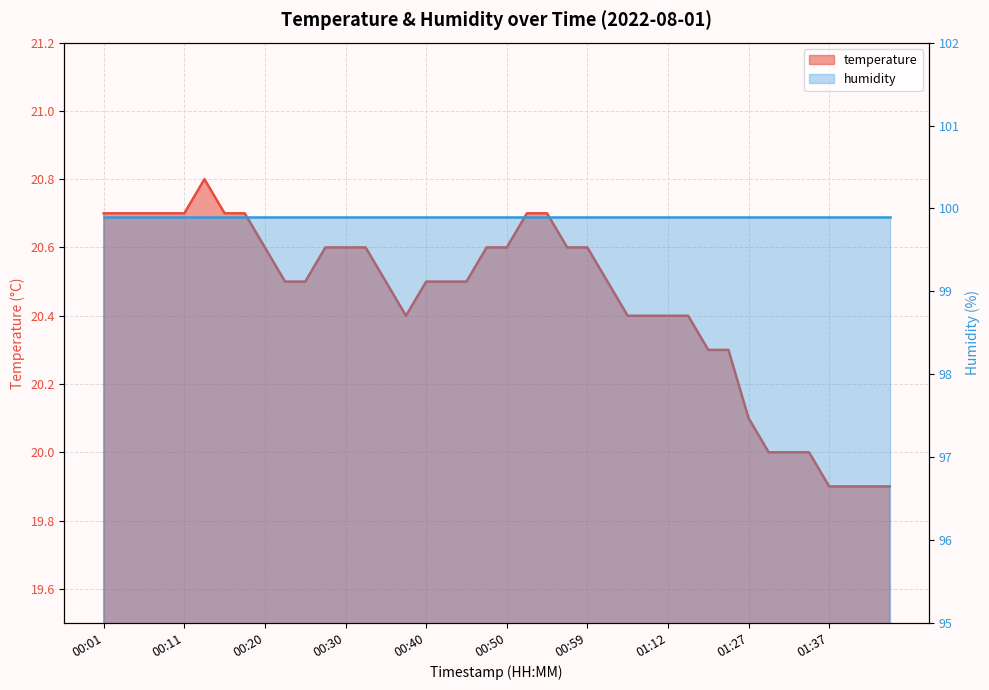

What is the label of the 8th point from the right?

01:27